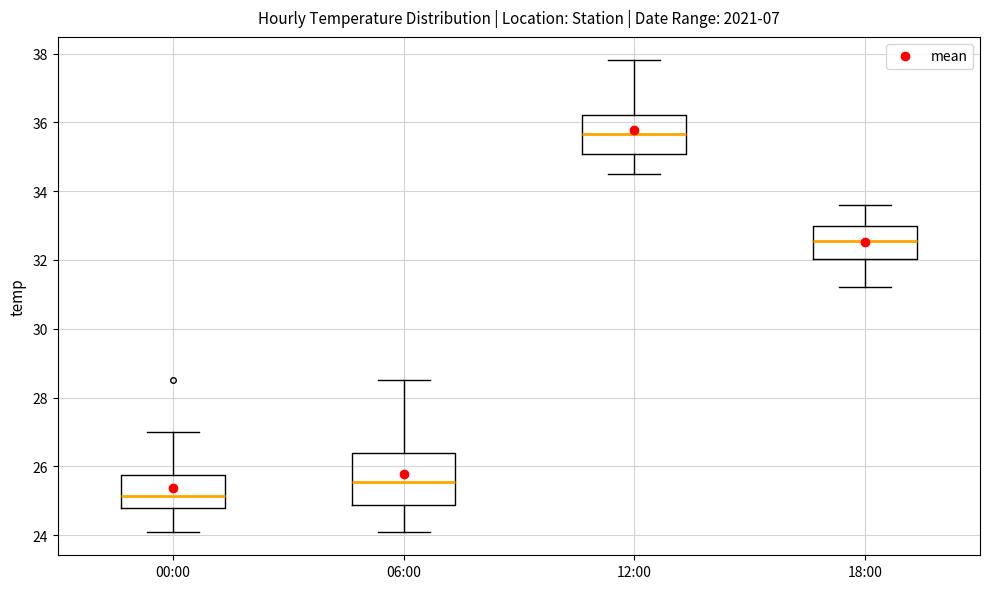

Where is the lower edge of the box for 18:00 on the y-axis? The values are not printed on the chart, so give them approximately, as read against the axis.

32.0